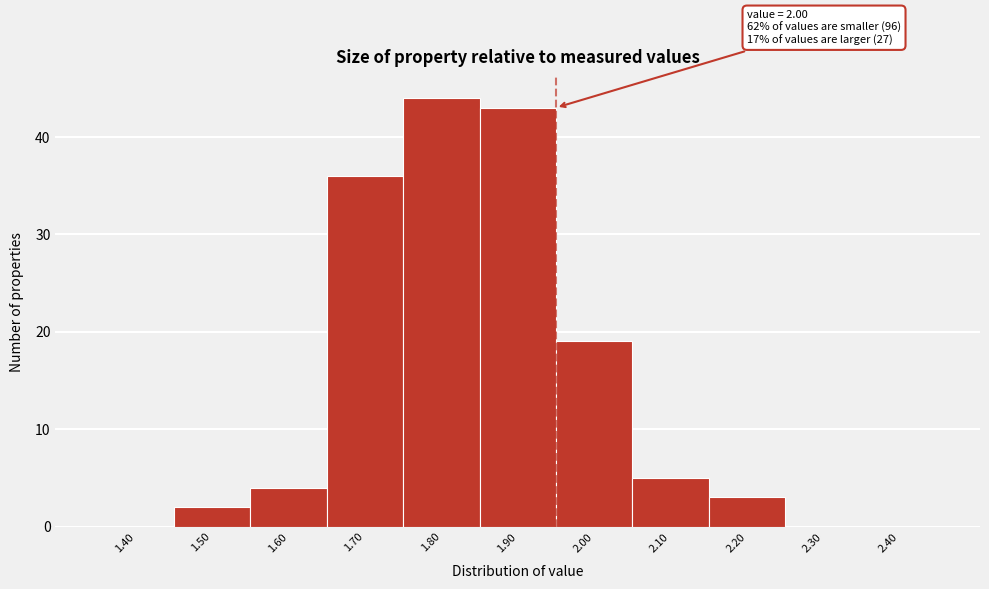

Reading left to right, extract all data points from this chart.

1.40=0	1.50=2	1.60=4	1.70=36	1.80=44	1.90=43	2.00=19	2.10=5	2.20=3	2.30=0	2.40=0